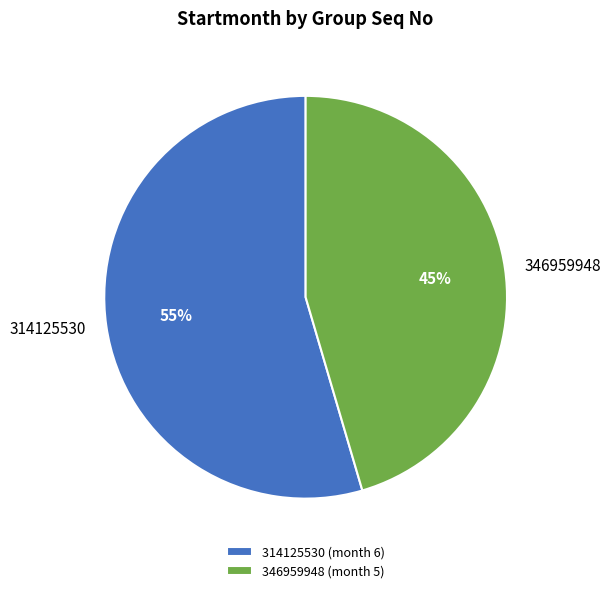

Is 346959948 the majority of the pie?

No